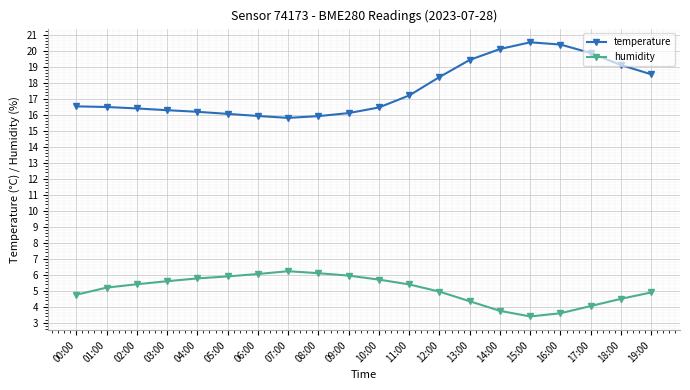

What is the greatest value displayed?

20.5